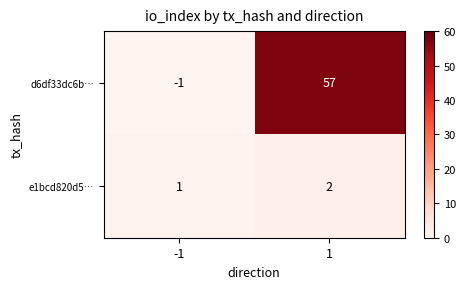

What is the difference between the highest and lowest values at -1?

2